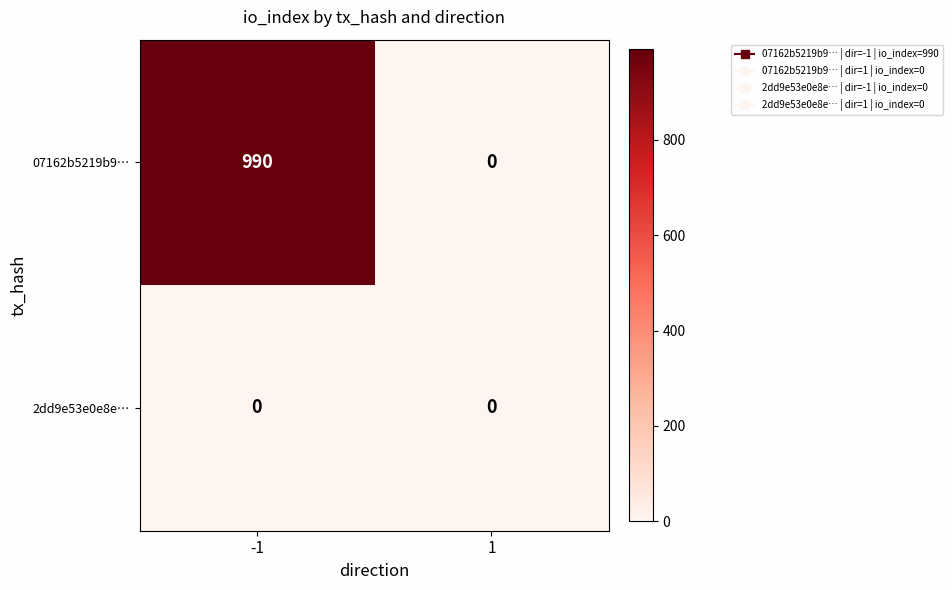

Rank the series at -1 from highest to lowest value.

07162b5219b9…, 2dd9e53e0e8e…